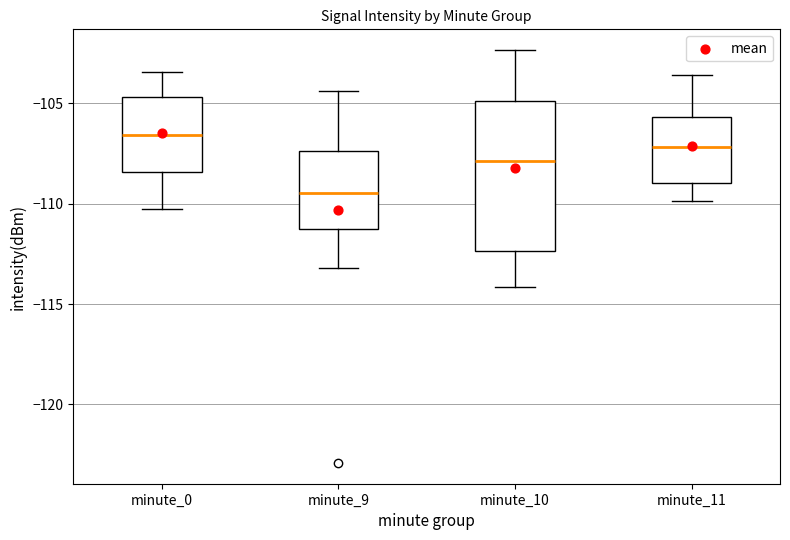

Where does the upper whisker of the box for minute_10 end on the y-axis? The values are not printed on the chart, so give them approximately, as read against the axis.

-102.5